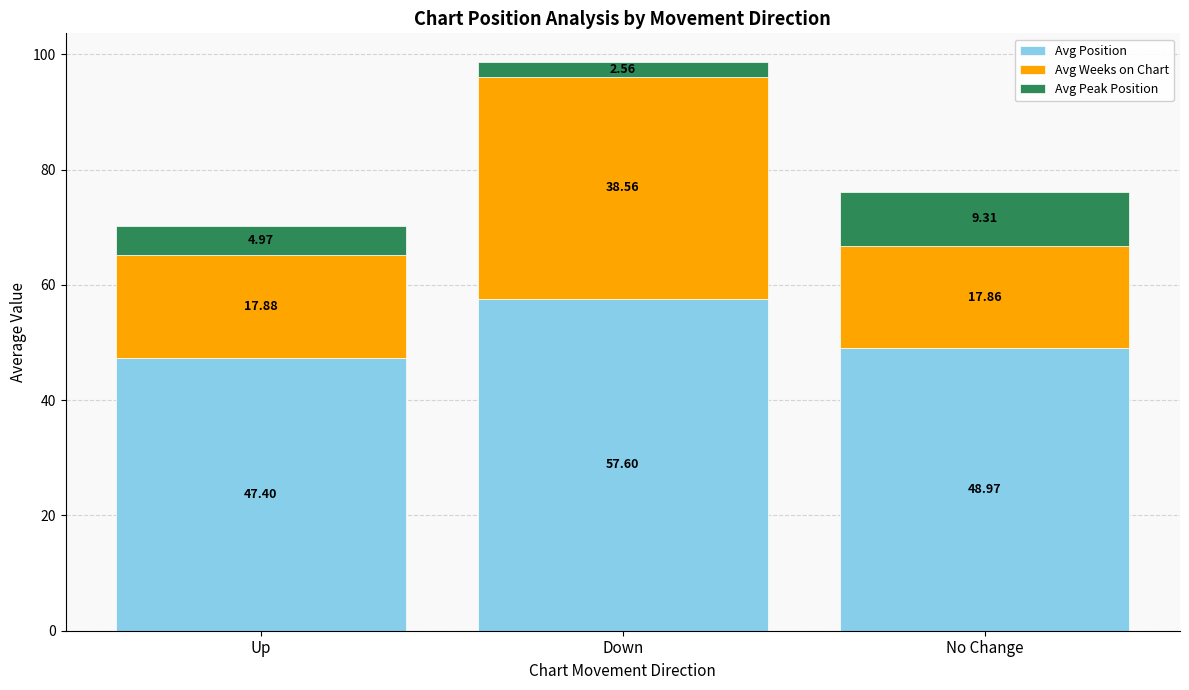

At which label does Avg Position reach its minimum?

Up